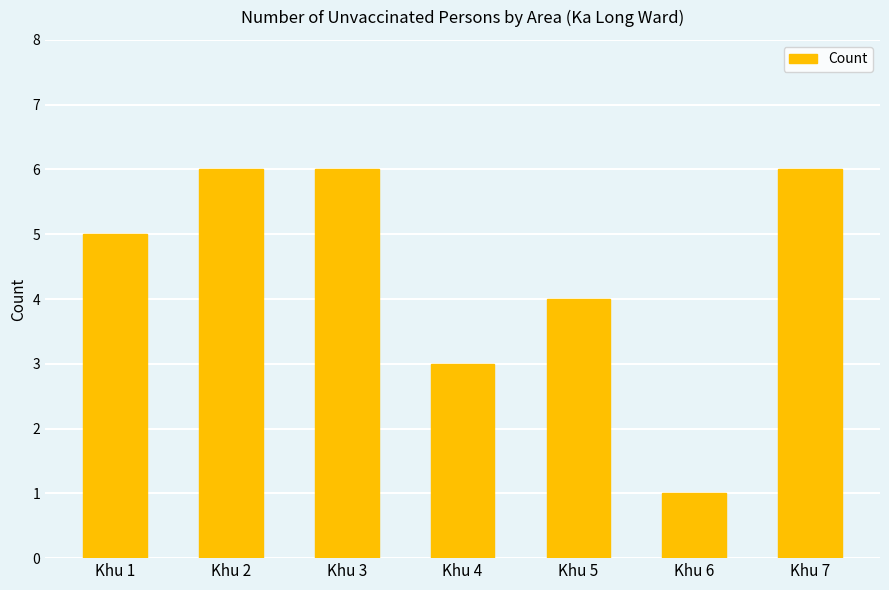

Are the bars horizontal?

No